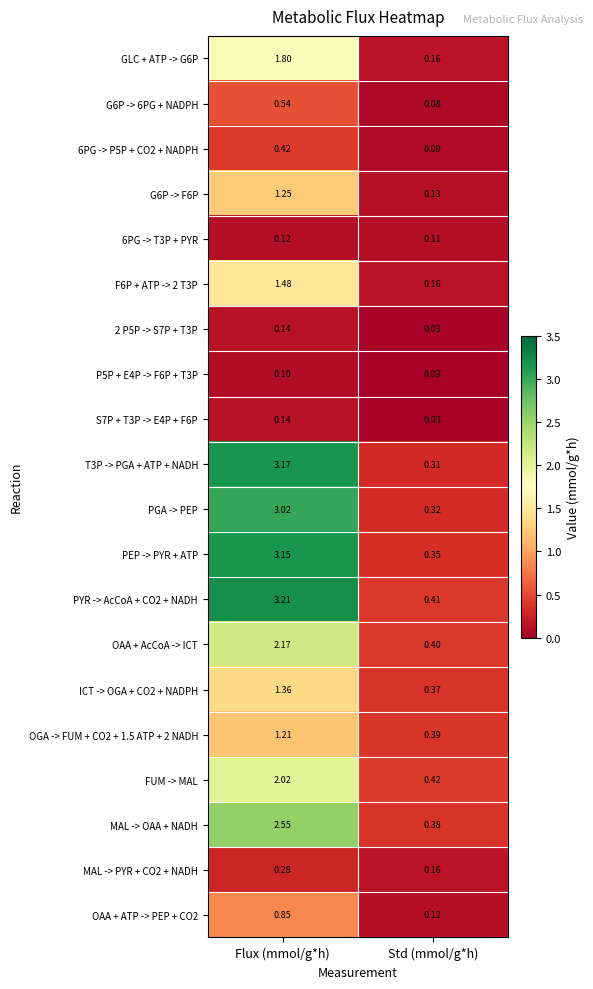

Which category has the highest value across all series?

Flux (mmol/g*h)